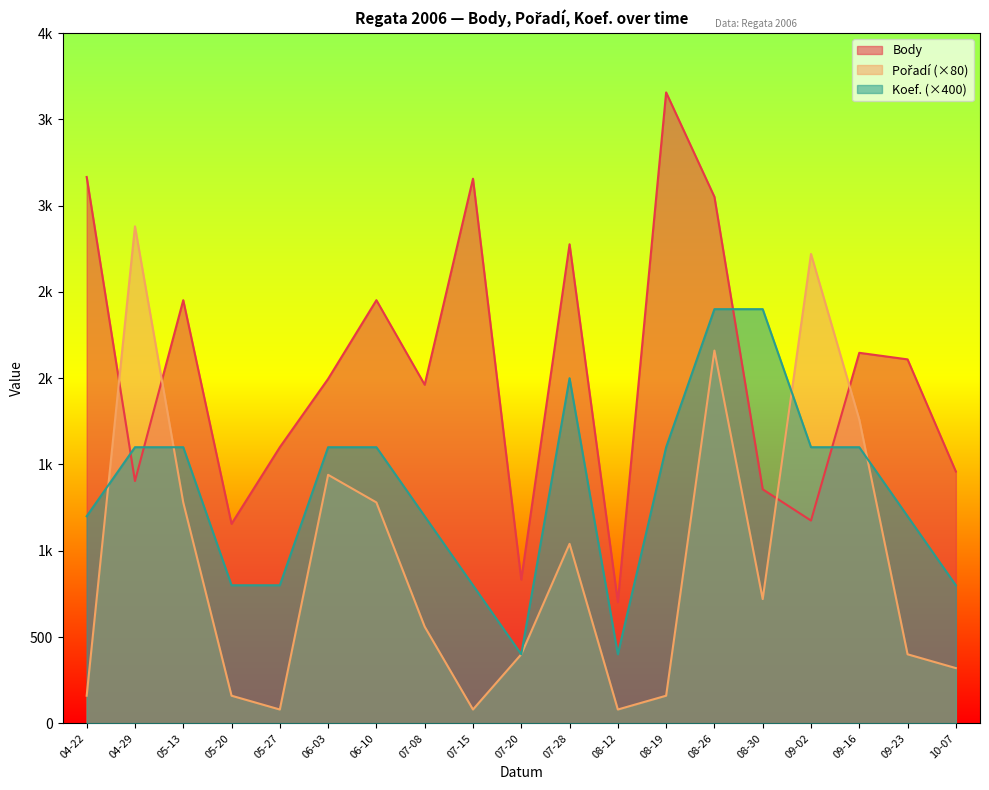

What position from the left is 08-26?

14